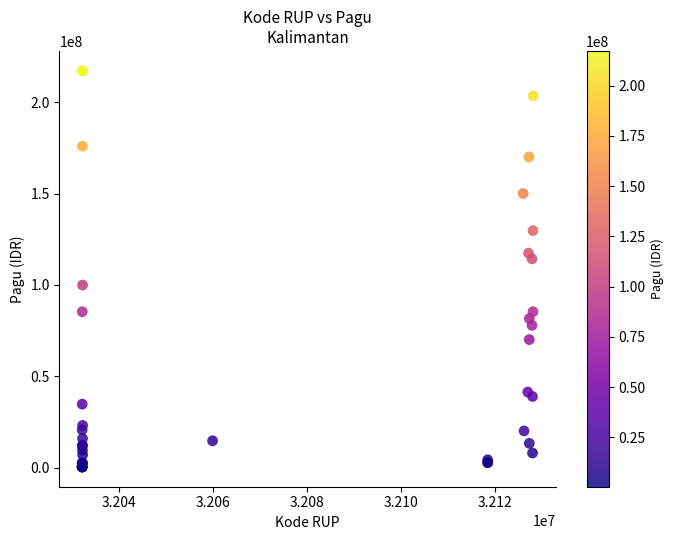

What Y value in the scatter plot is closest to 108830000?

114296000